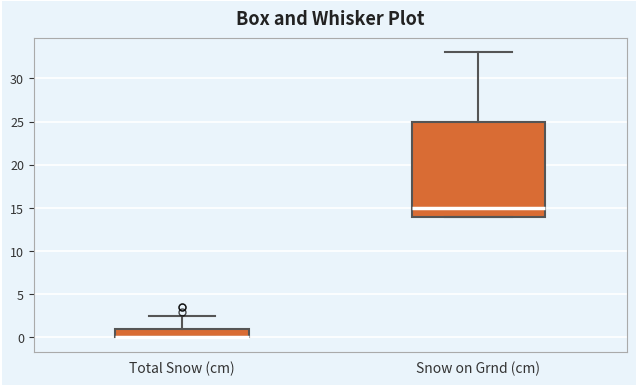

Reading left to right, transcribe this box plot: for each box, give where its median line is, the range the box spans, and where its two whiskers end, as read against the y-axis. The values are not printed on the chart, so give them approximately, as read against the axis.

Total Snow (cm): median 0.0 (drawn on the box's lower edge), box 0.0 to 1.0, whiskers 0.0 to 2.5
Snow on Grnd (cm): median 15.0, box 14.0 to 25.0, whiskers 14.0 to 33.0